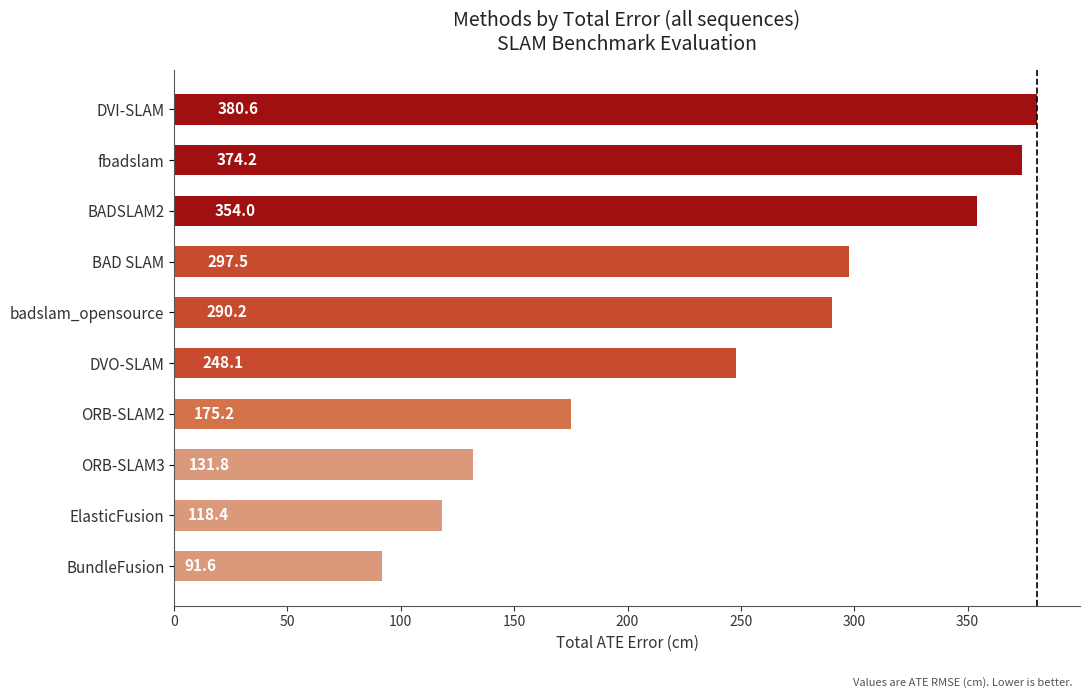

What is the difference between the maximum and minimum values?

288.9